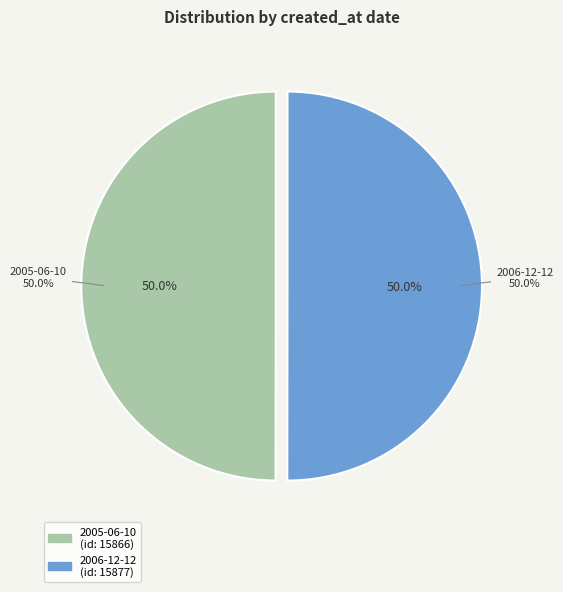

Which category accounts for the majority?

2006-12-12